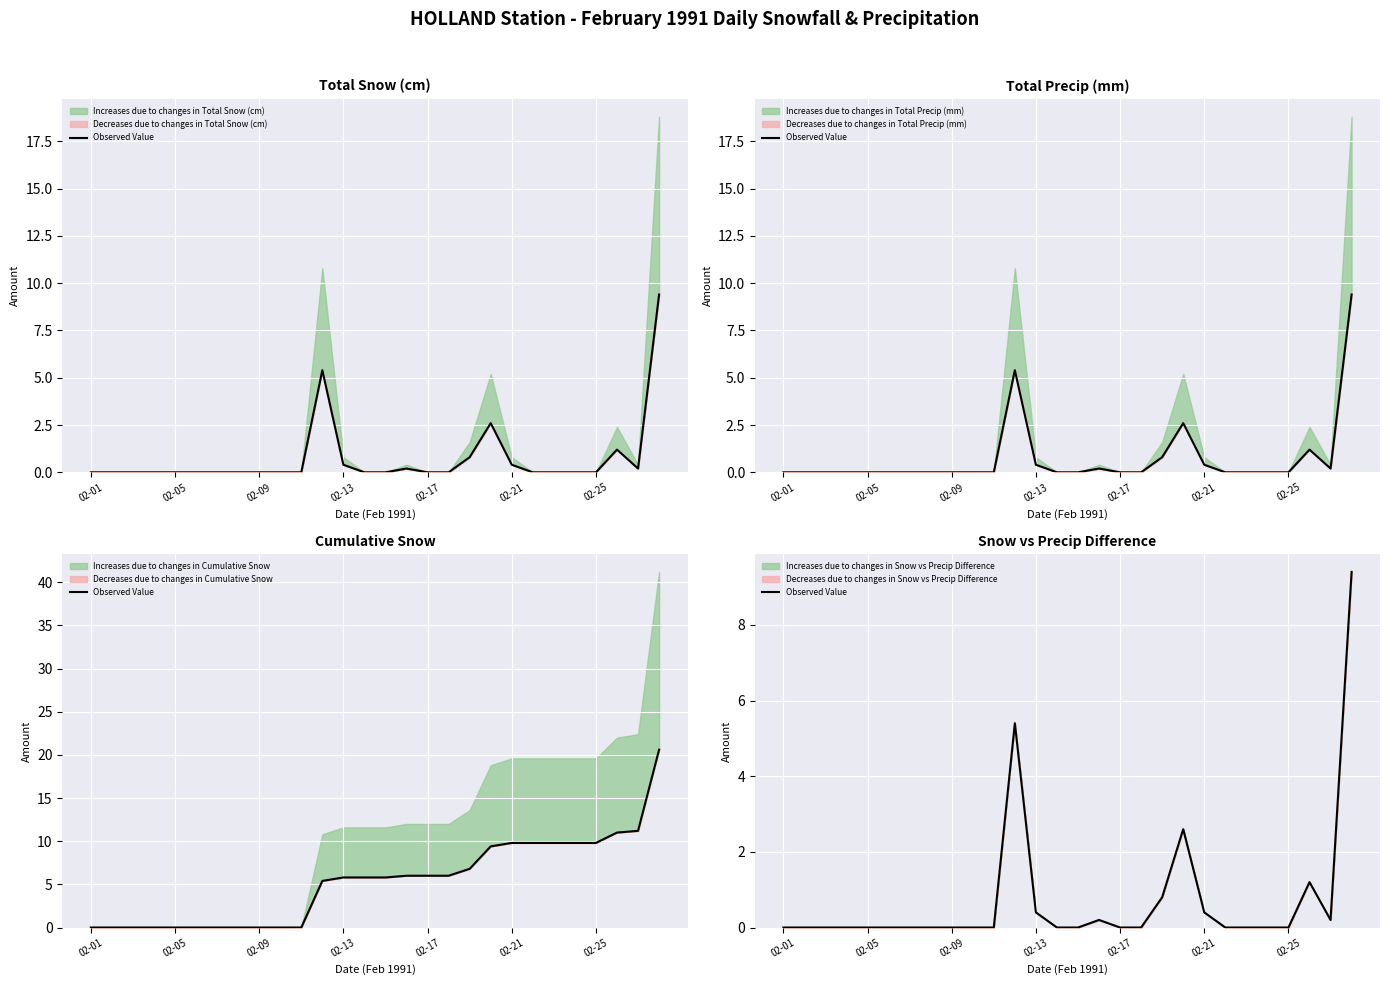

Count the number of categories in the chart.

28